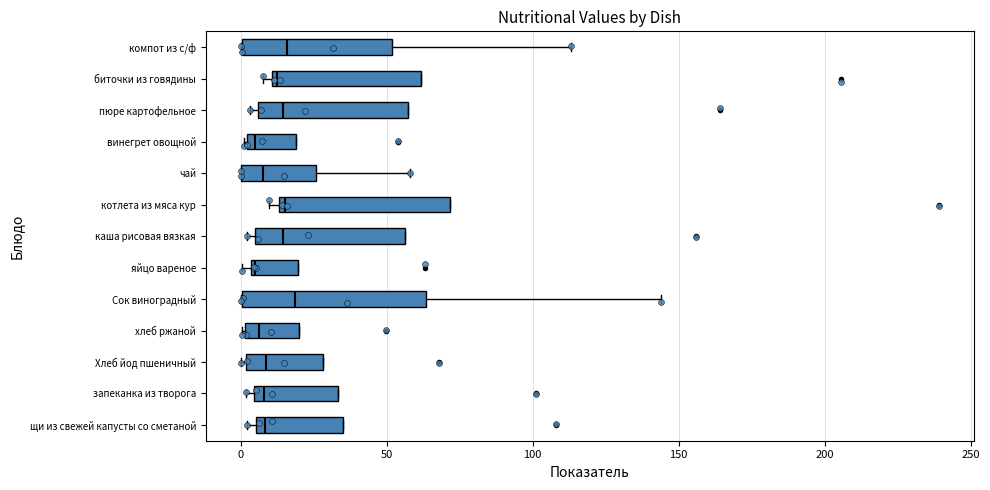

Where is the right edge of the box for щи из свежей капусты со сметаной on the x-axis? The values are not printed on the chart, so give them approximately, as read against the axis.

35